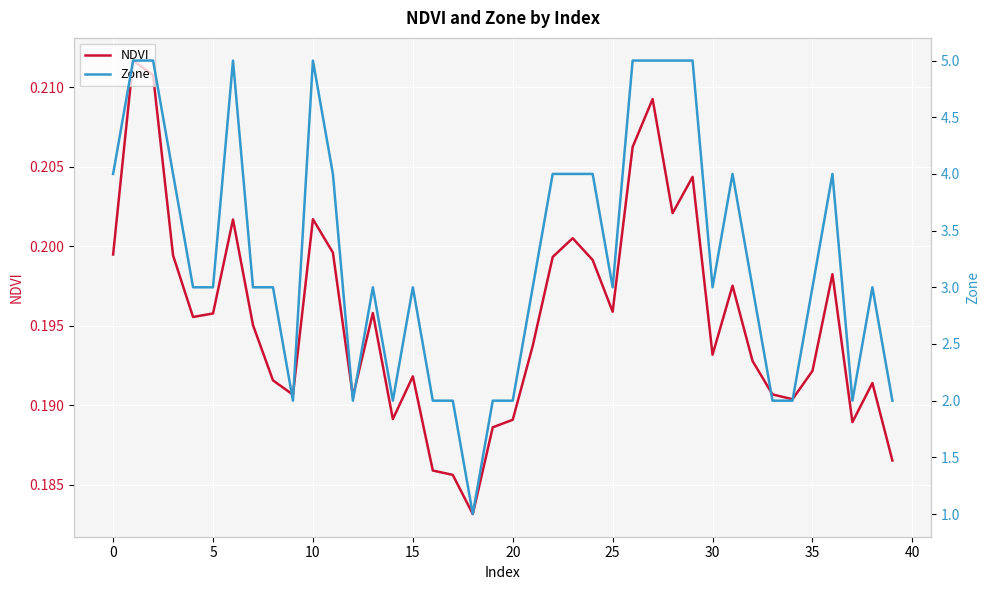

What is the spread (max minus min) of values at 15?

2.8